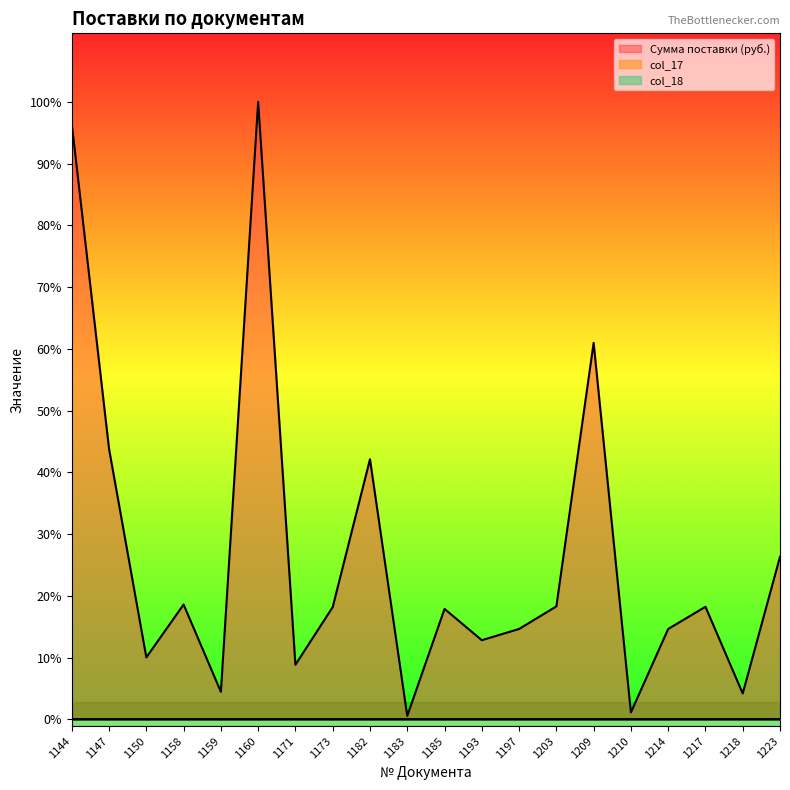

The value of Сумма поставки (руб.) at 1173 is 327140.8. True or false?

True